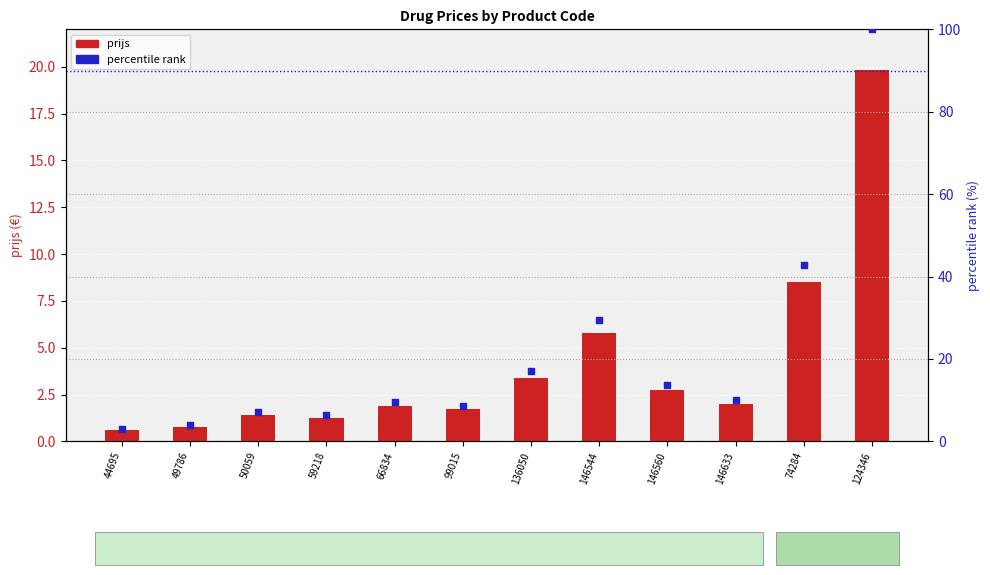

Which series contains the highest Y value?

percentile rank